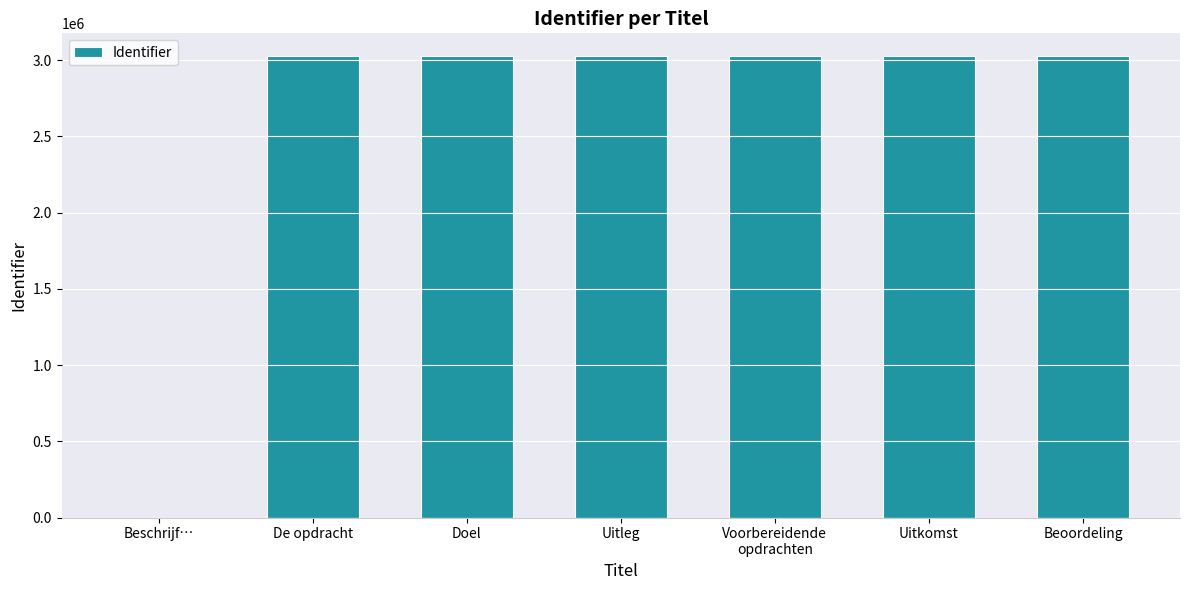

What is the change in value from Beschrijf… to Voorbereidende
opdrachten?

+3024156